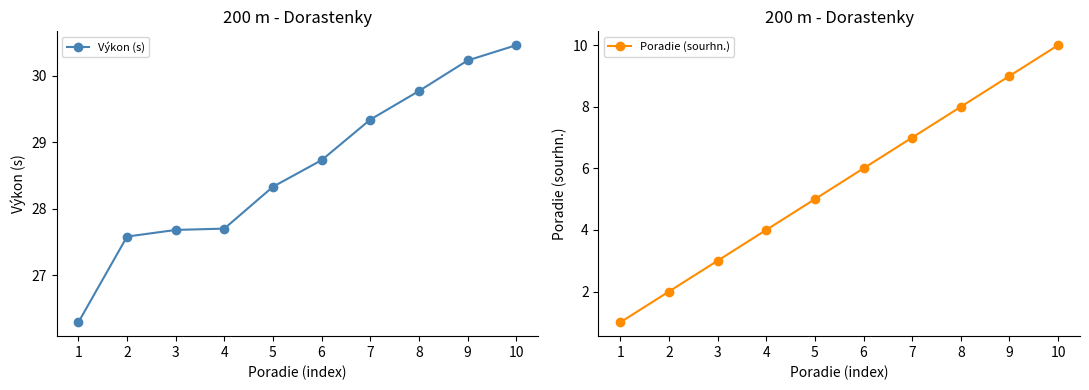

At how many categories does at least one series exceed 7?

10